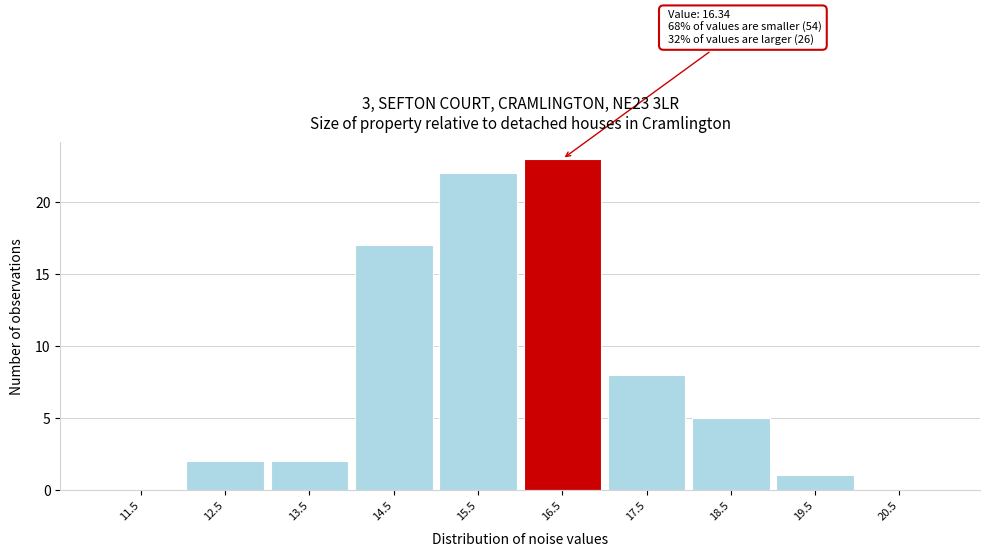

Which range on the x-axis has the tallest bar?

16 to 17